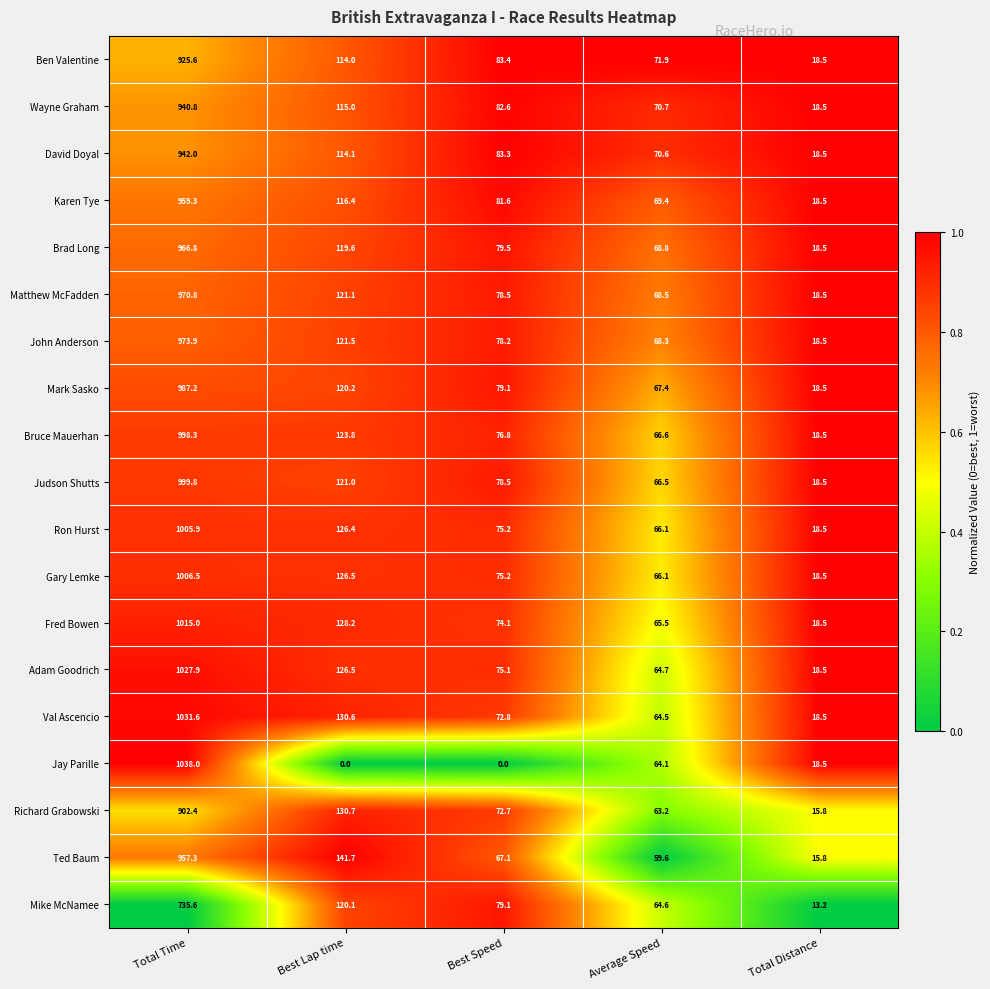

At which label does Gary Lemke reach its minimum?

Total Distance